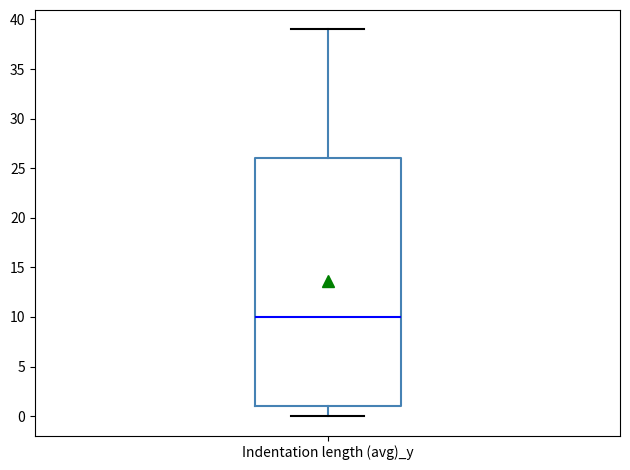

Where does the median line of the box for Indentation length (avg)_y sit on the y-axis? The values are not printed on the chart, so give them approximately, as read against the axis.

10